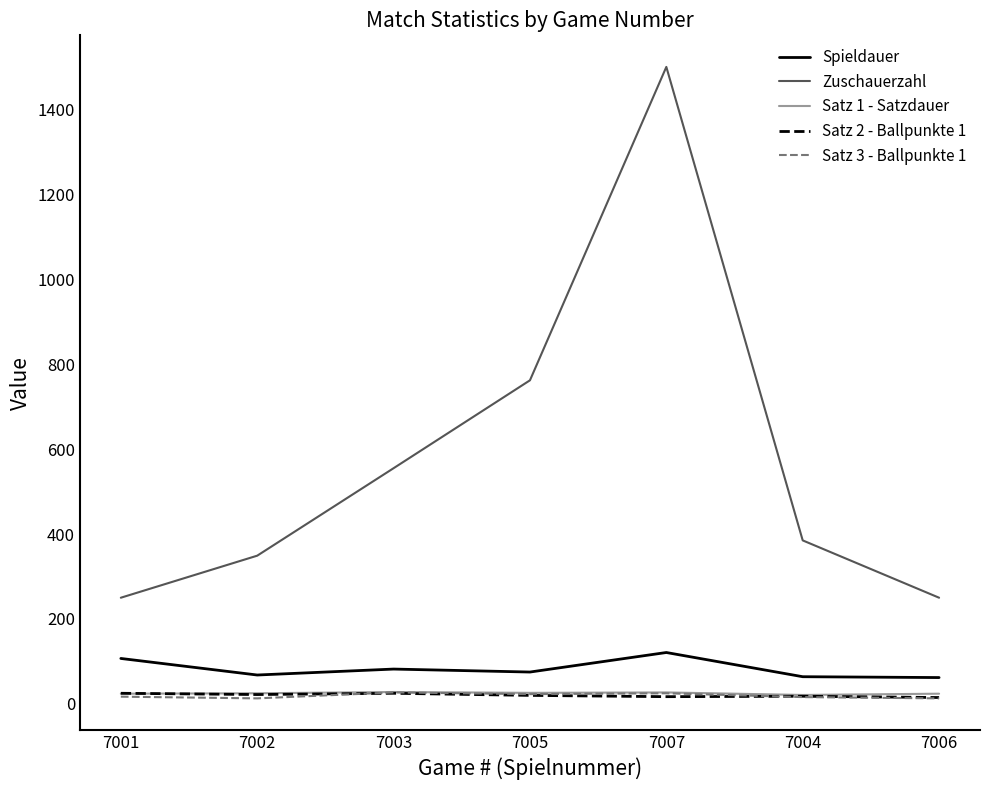

At which category is the sum across all series the highest?

7007